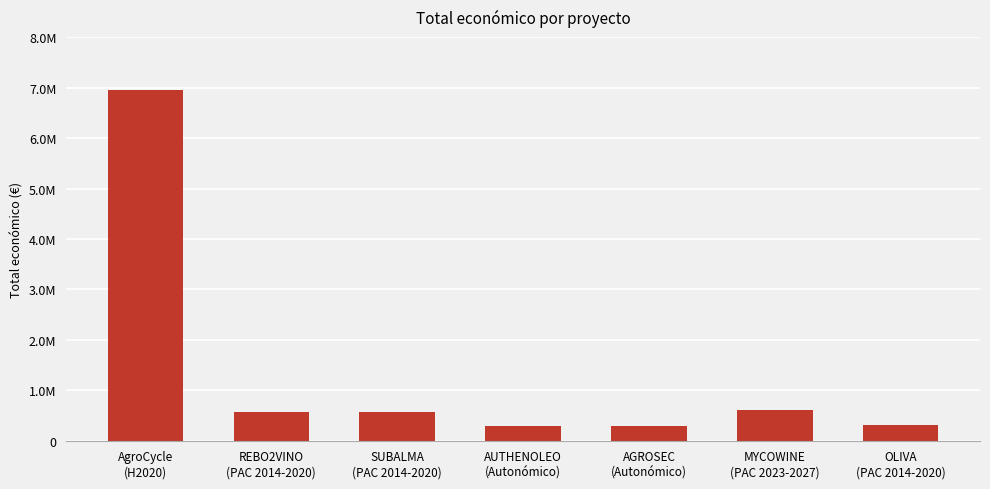

What is the sum of the values at AUTHENOLEO
(Autonómico) and MYCOWINE
(PAC 2023-2027)?

902288.4